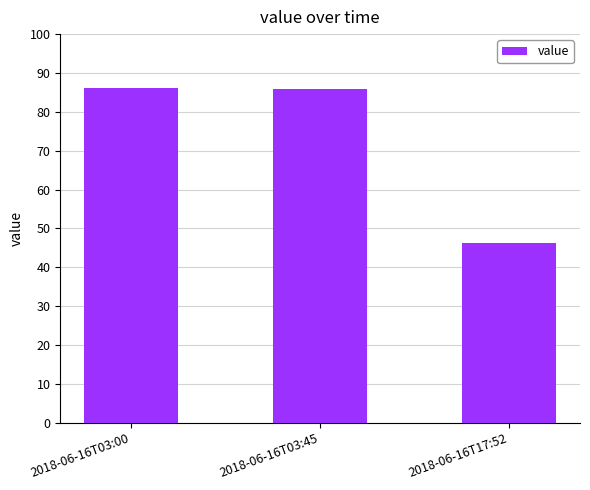

What position from the right is 2018-06-16T03:45?

2